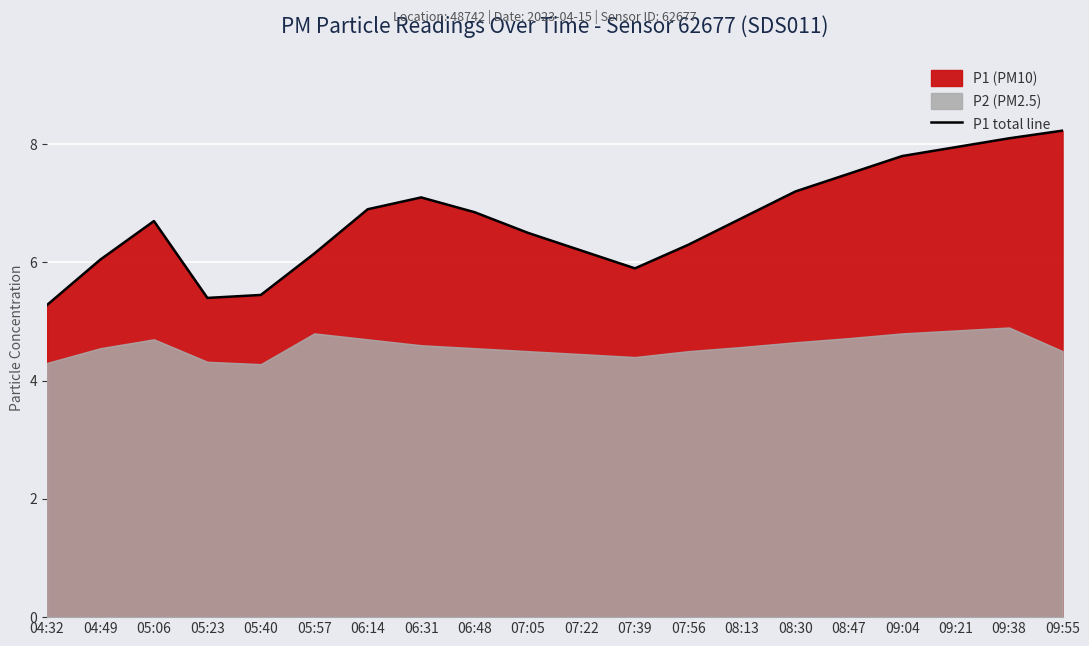

What is the maximum value shown in the chart?

8.2